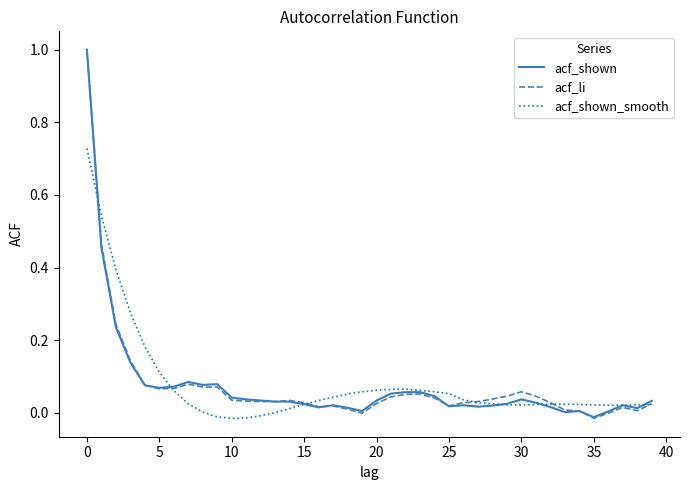

What is the maximum value for acf_li?

1.0